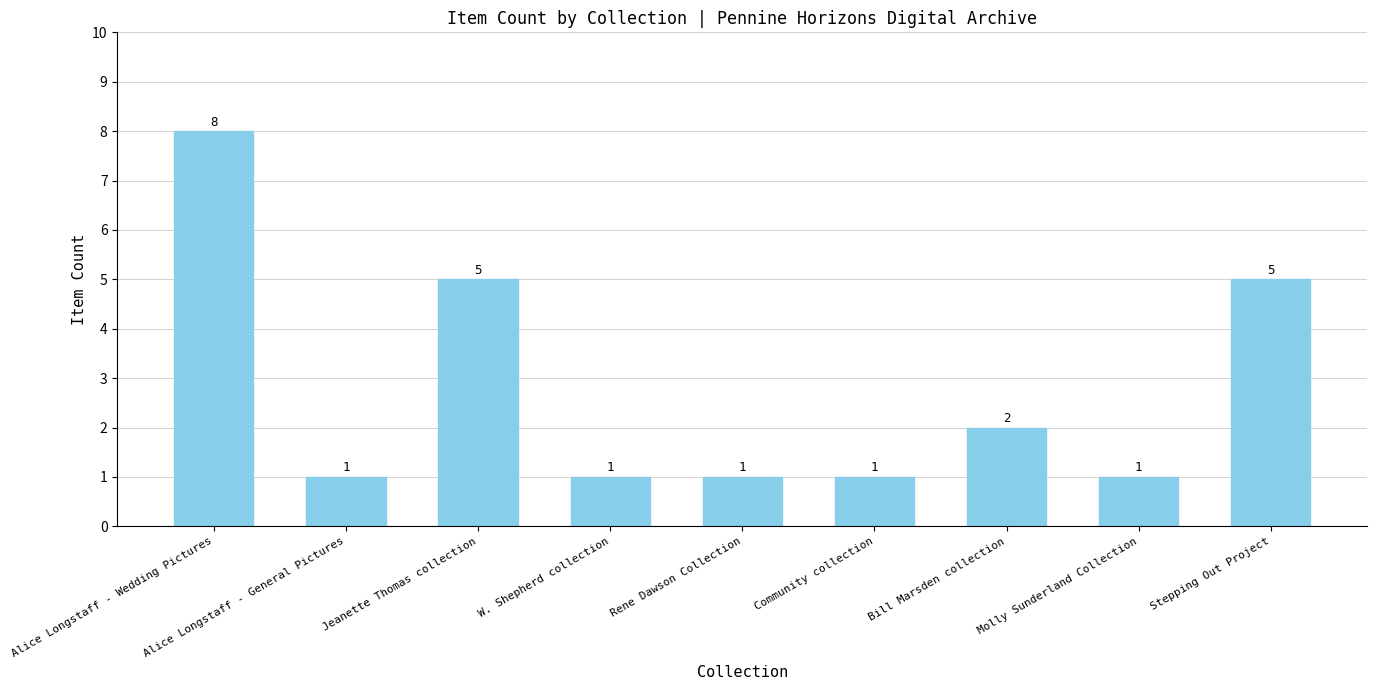

What is the maximum value shown in the chart?

8